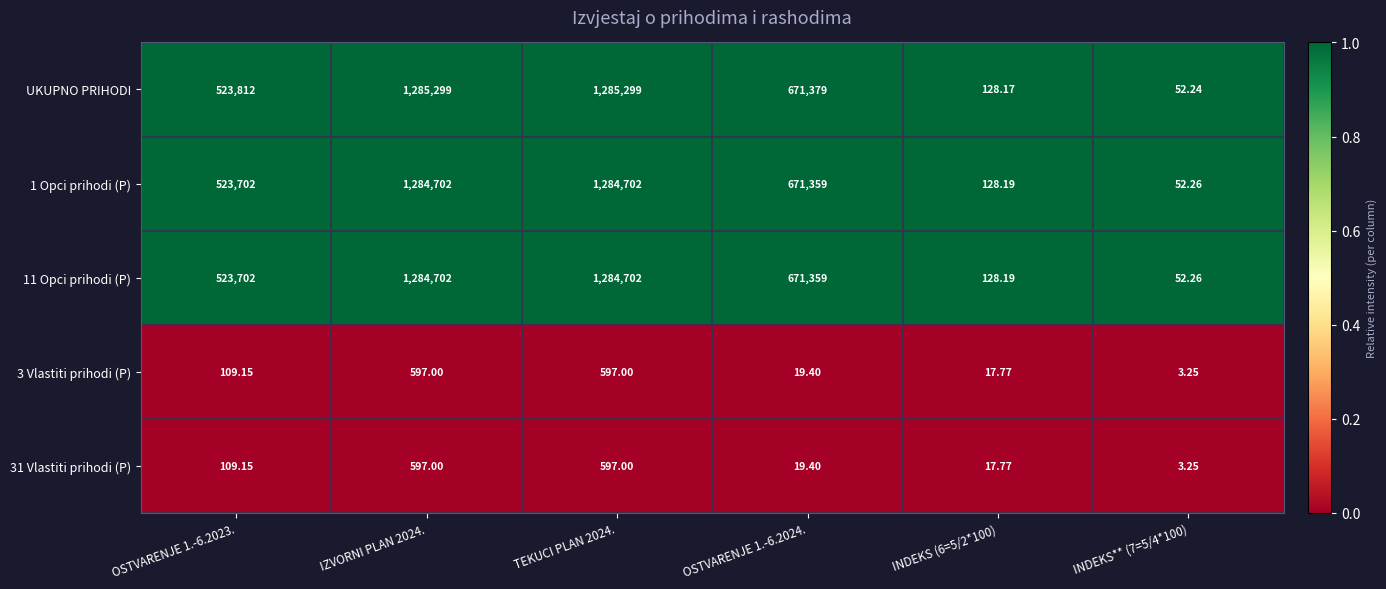

Is the value of 1 Opci prihodi (P) at IZVORNI PLAN 2024. greater than the value of 11 Opci prihodi (P) at OSTVARENJE 1.-6.2023.?

Yes